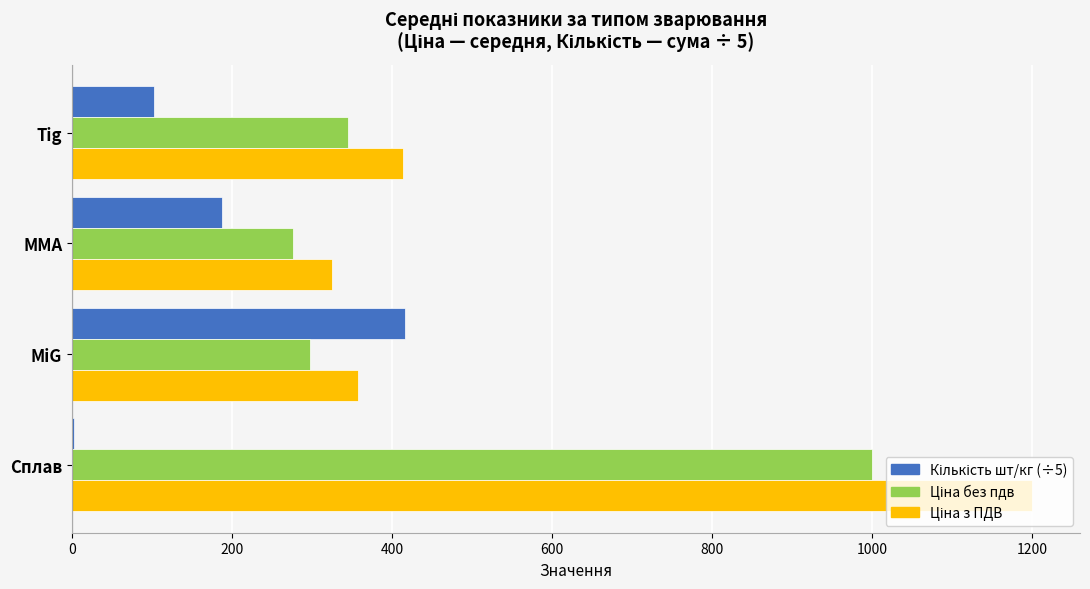

How many categories are shown in the chart?

4